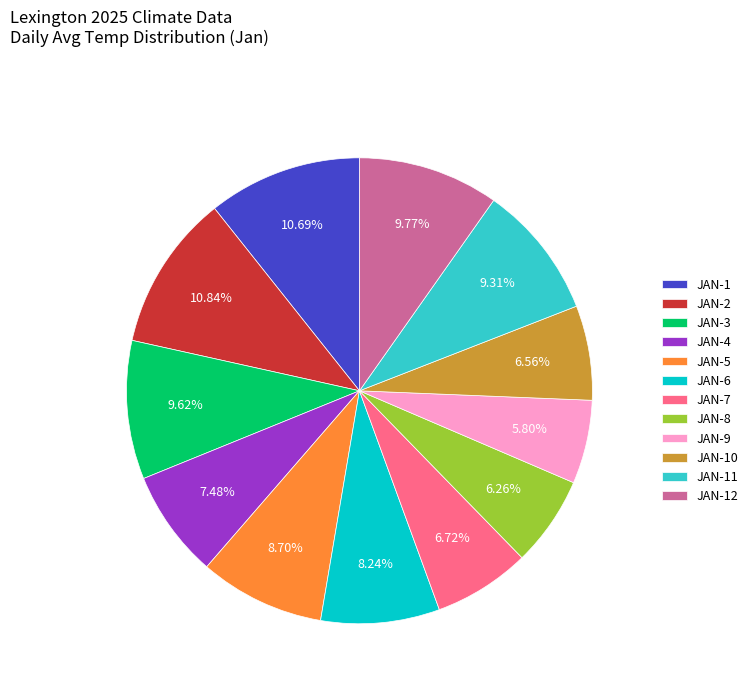

How many slices are in this pie chart?

12